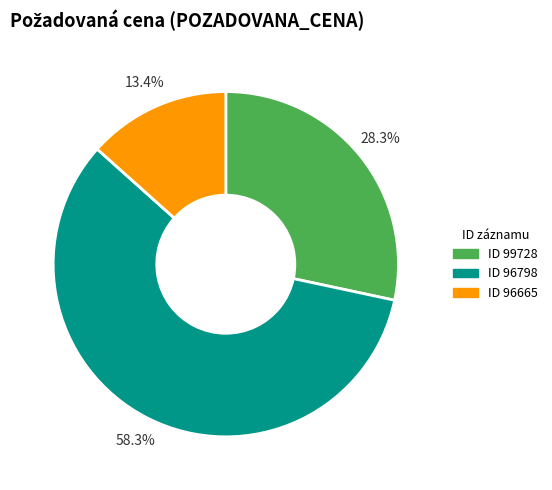

What is the largest slice in the pie chart?

ID 96798